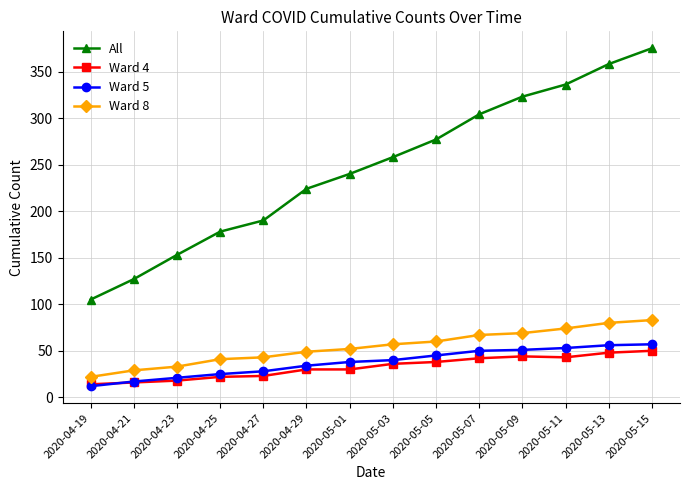

At how many categories does at least one series exceed 362?

1